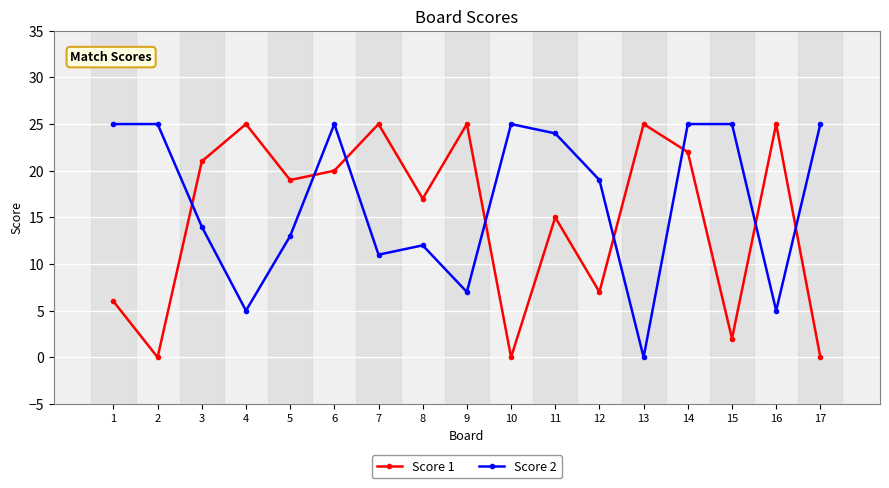

At which label does Score 2 first exceed 19?

1